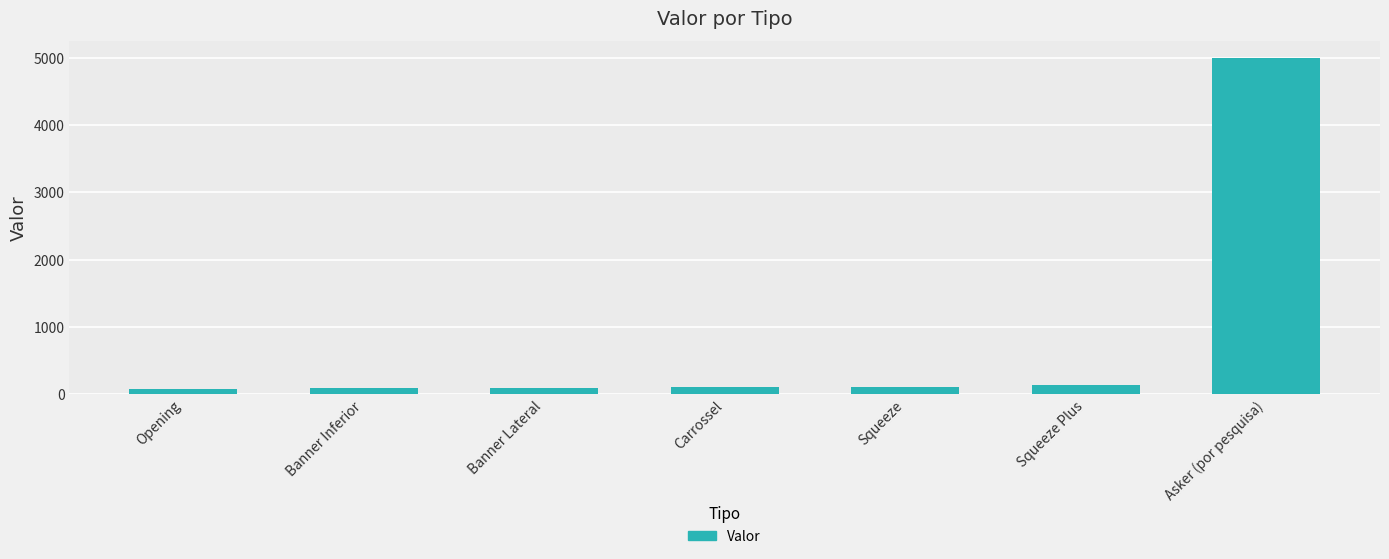

What is the ratio of the value at Asker (por pesquisa) to the value at Squeeze Plus?

38.1